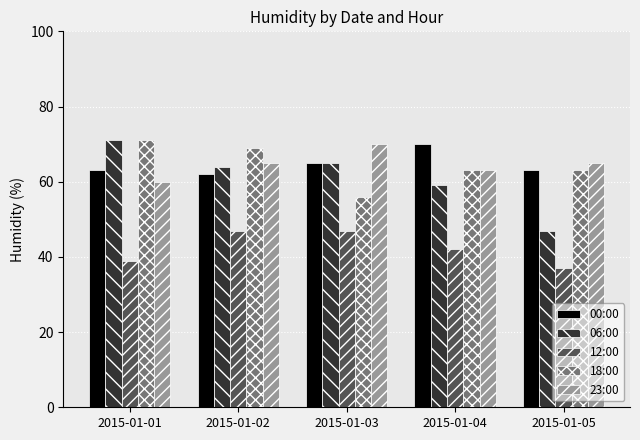

At how many categories does at least one series exceed 64?

5